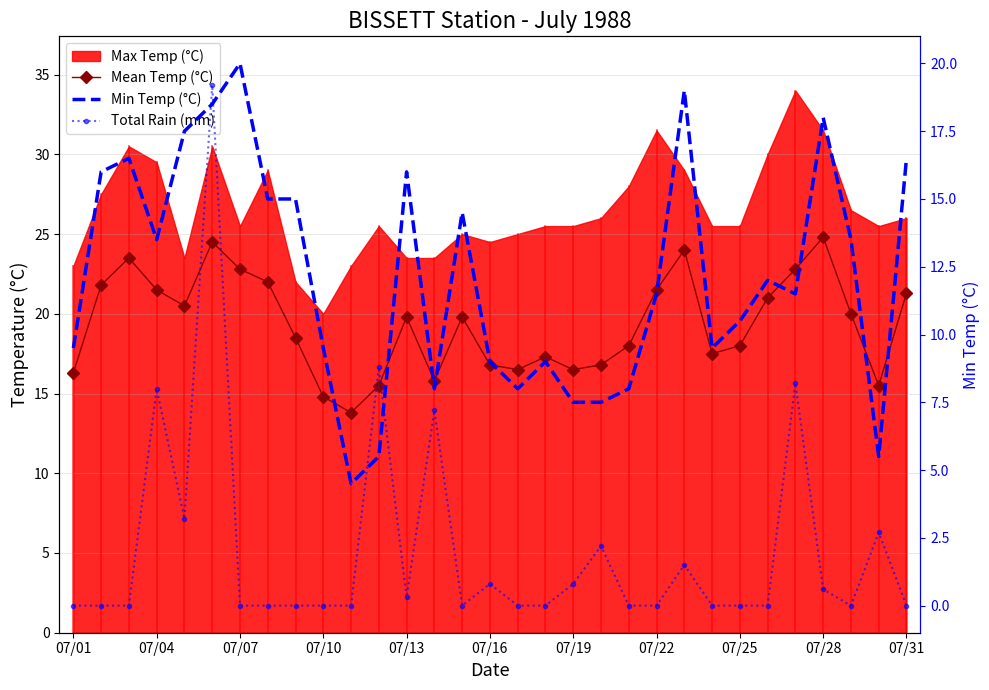

At which category does the chart reach its minimum across all series?

07/01